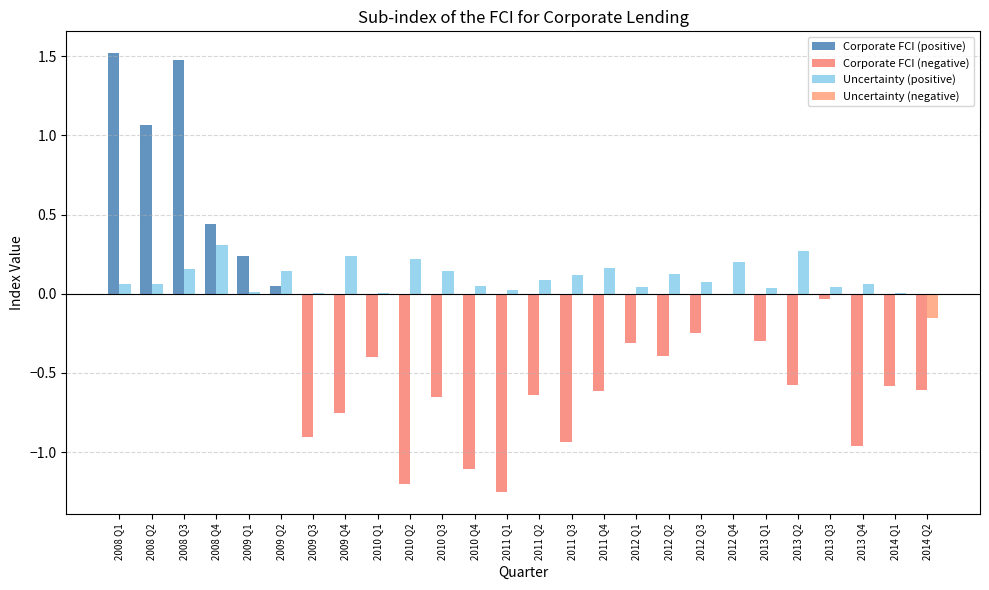

Are the bars horizontal?

No